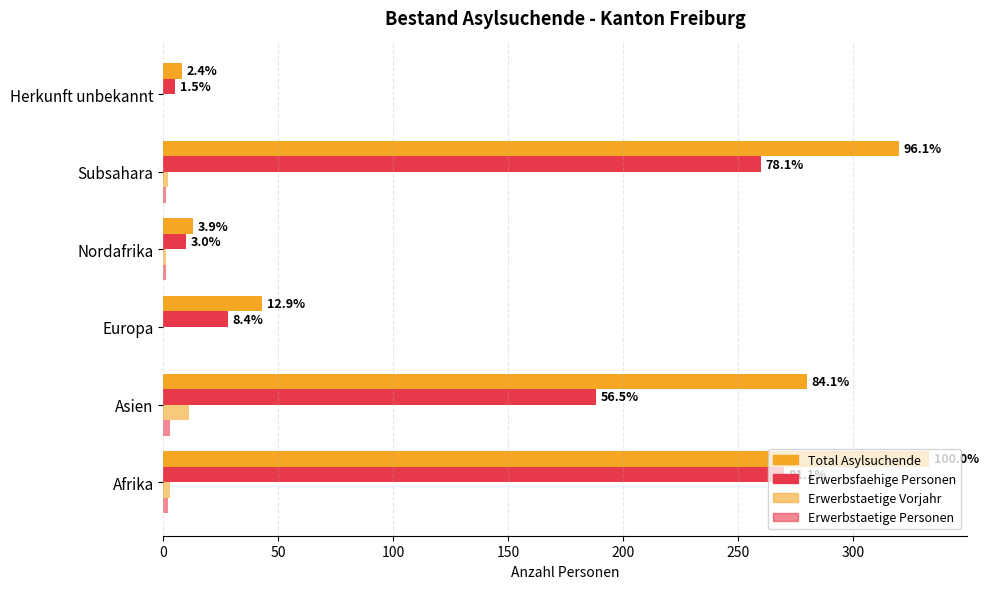

Reading right to left, transcribe all the data shown in this chart.

Total Asylsuchende: 8	320	13	43	280	333
Erwerbsfaehige Personen: 5	260	10	28	188	270
Erwerbstaetige Vorjahr: 0	2	1	0	11	3
Erwerbstaetige Personen: 0	1	1	0	3	2